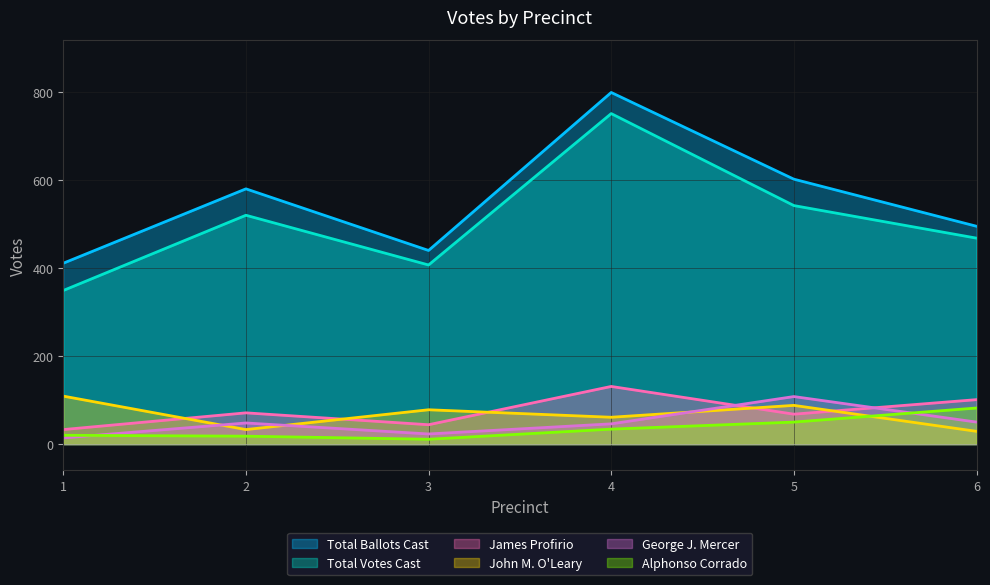

What are all the series names shown in the legend?

Total Ballots Cast, Total Votes Cast, James Profirio, John M. O'Leary, George J. Mercer, Alphonso Corrado